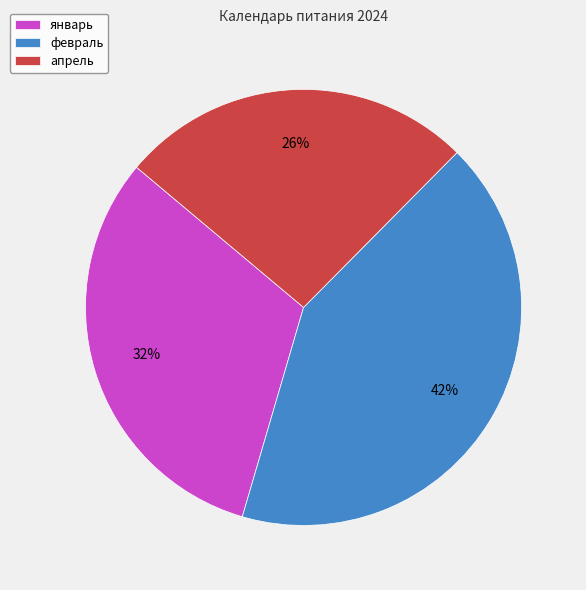

Rank the categories by value from lowest to highest.

апрель, январь, февраль